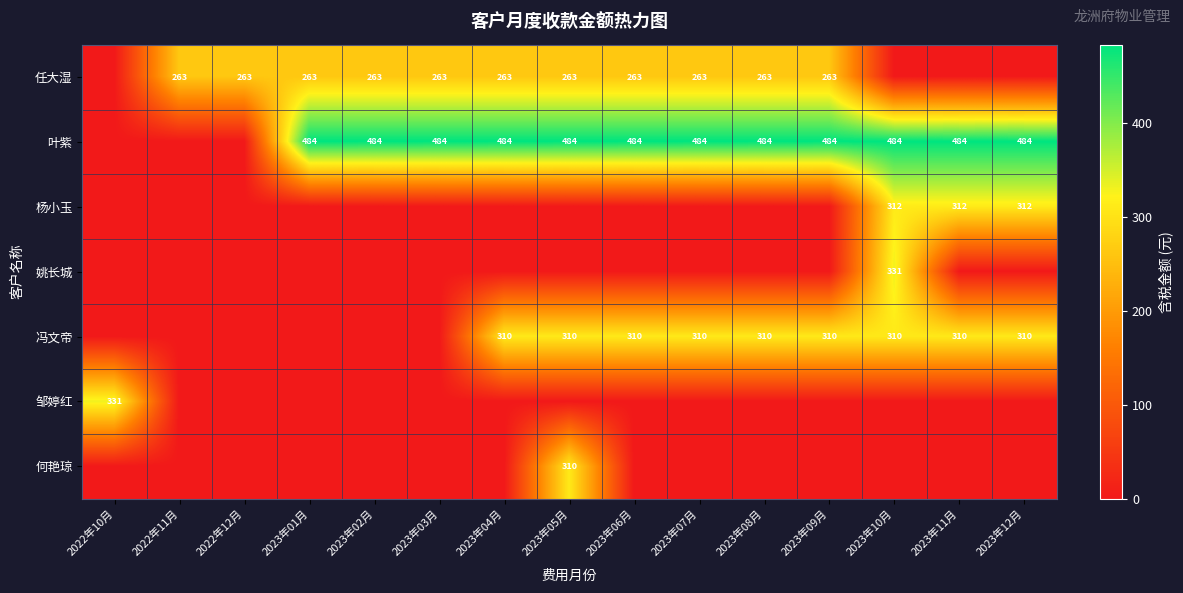

What is the sum of the 叶紫 values at 2023年08月 and 2023年10月?

968